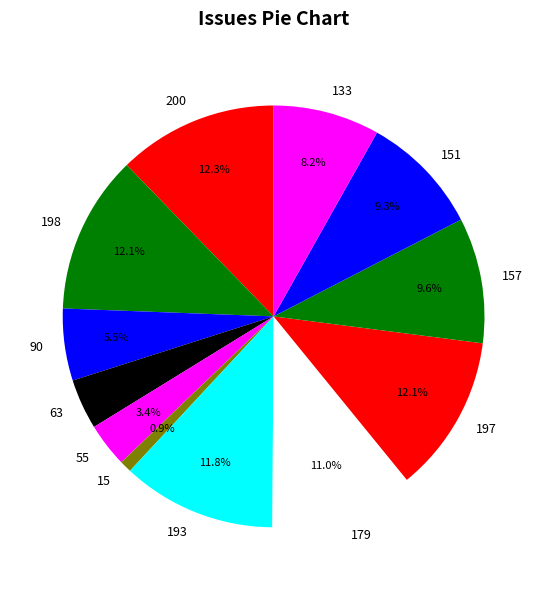

How many slices are in this pie chart?

12